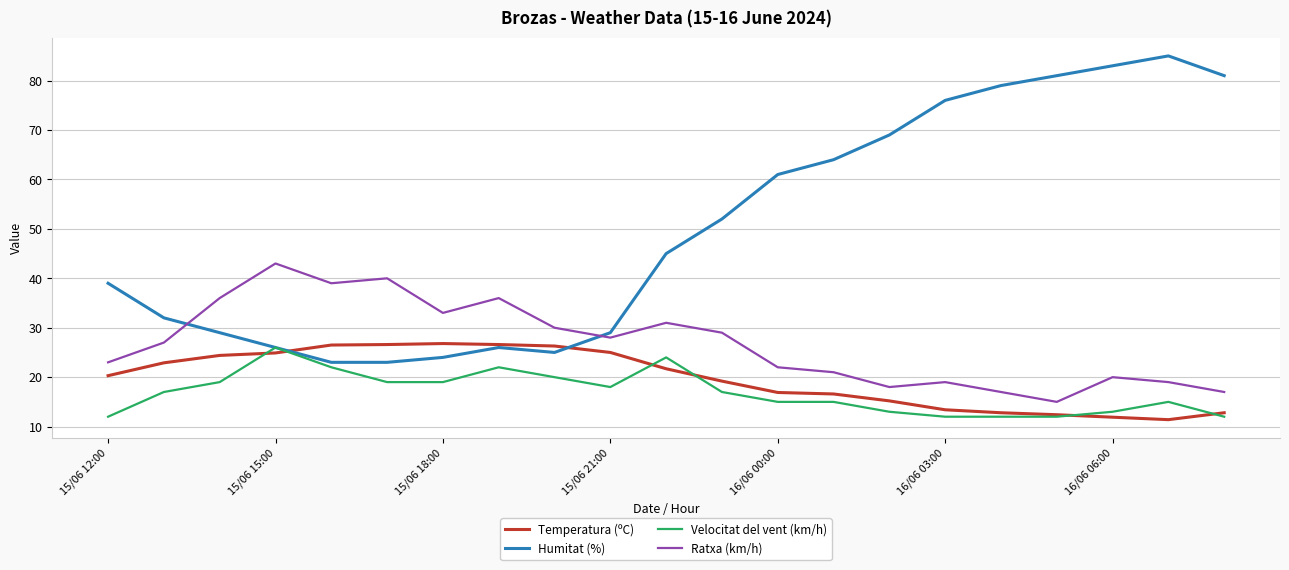

Which series has the largest total across all categories?

Humitat (%)